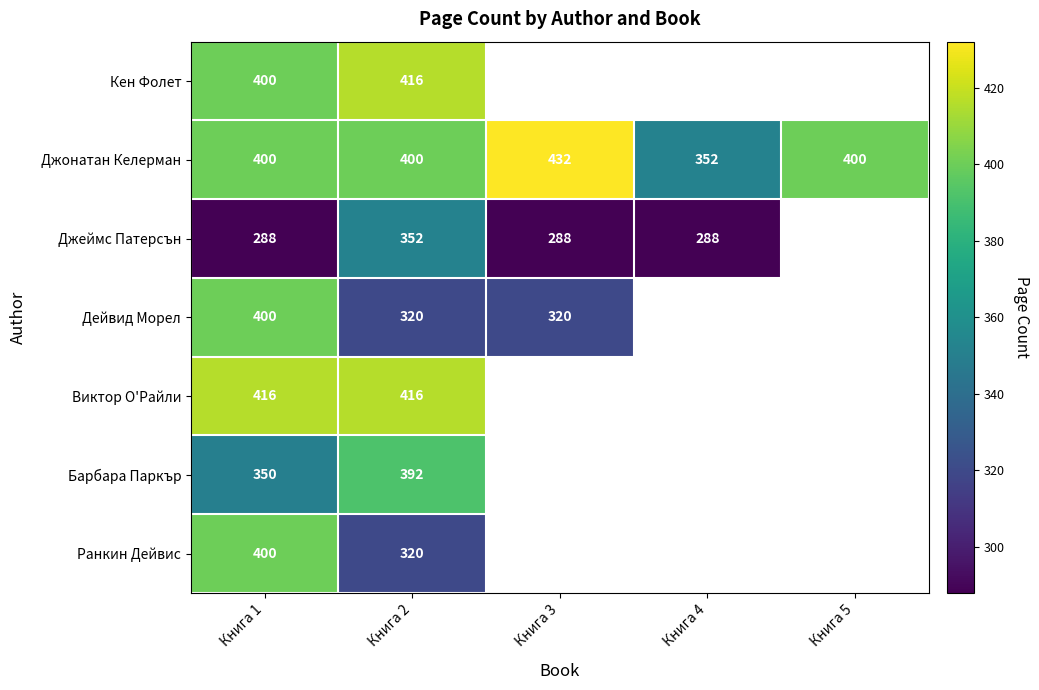

Which has a higher value, Книга 5 or Книга 4?

Книга 4